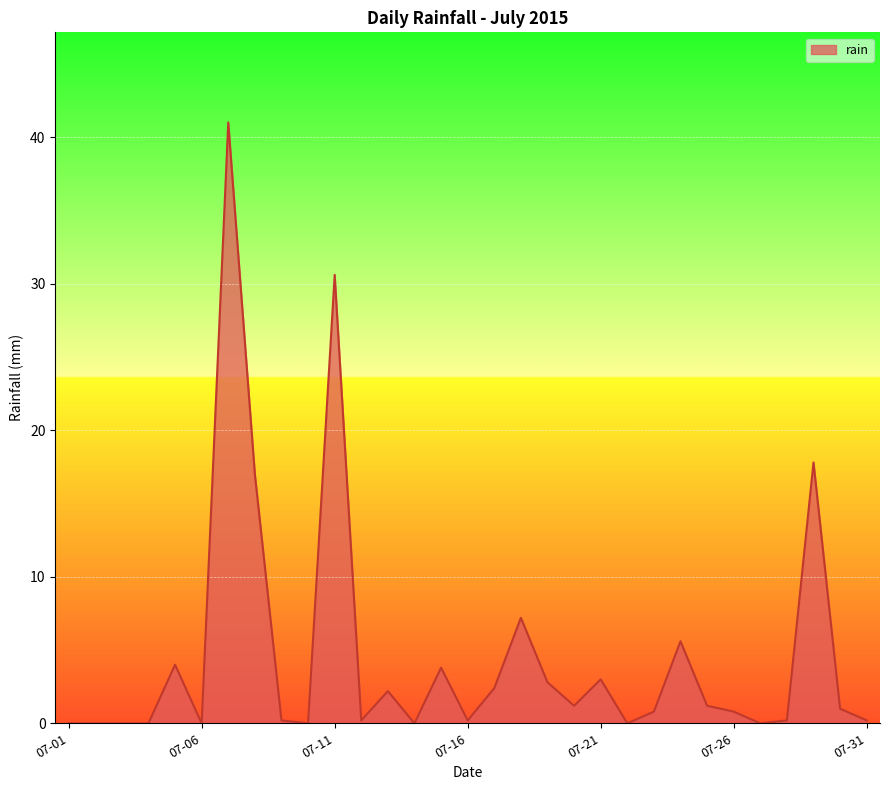

What is the difference between the maximum and minimum values?

41.0